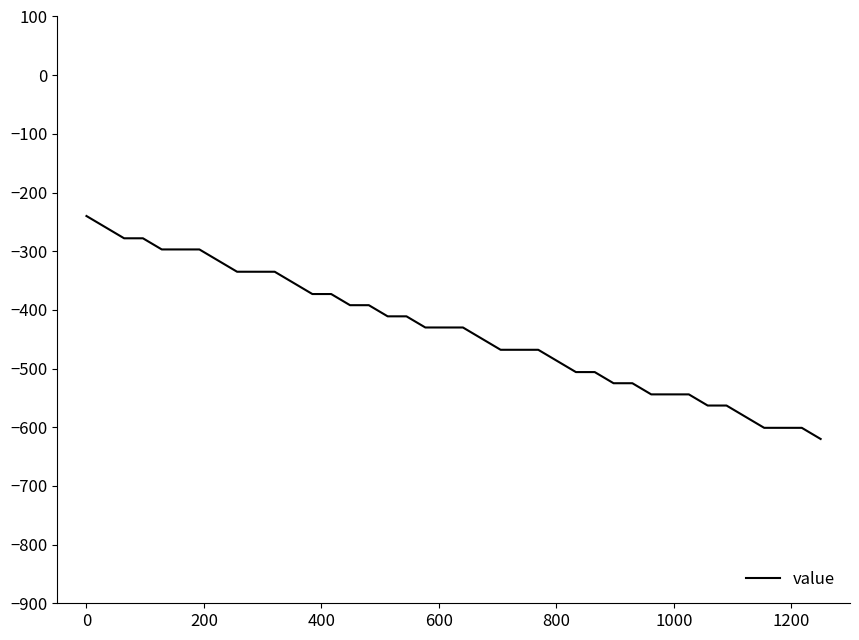

What is the difference between the maximum and minimum values?

380.0